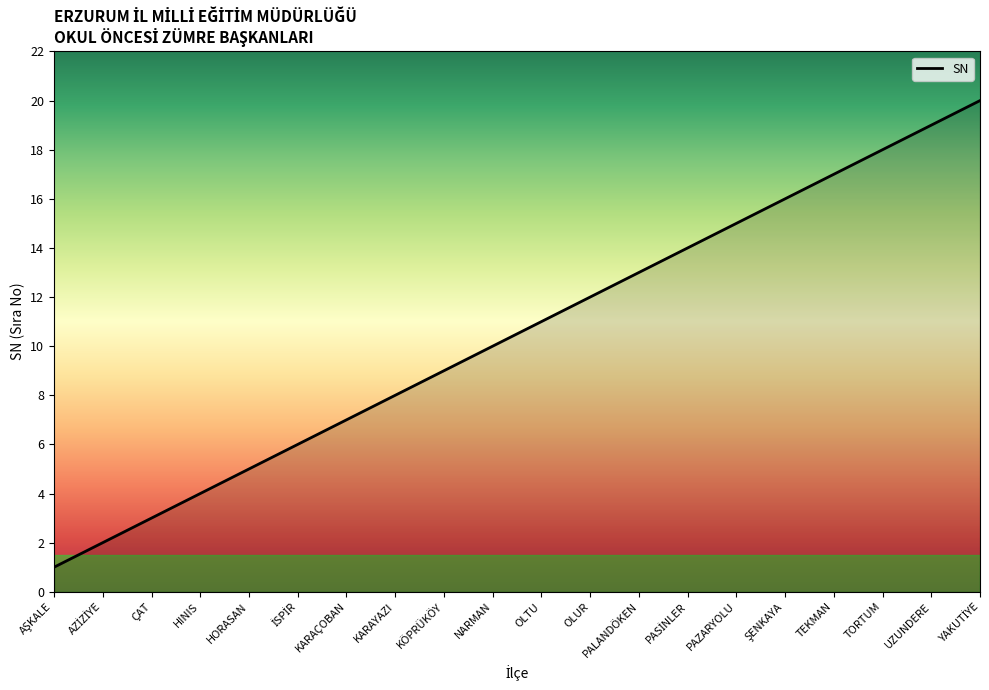

True or false: the data shows 13 at PALANDÖKEN.

True